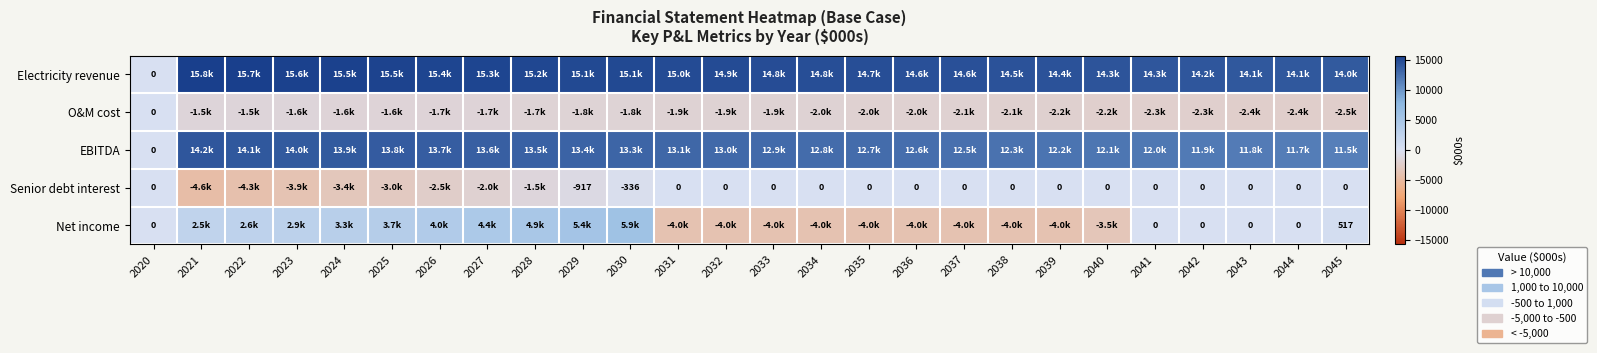

What is the highest value of the Net income series?

5857.0